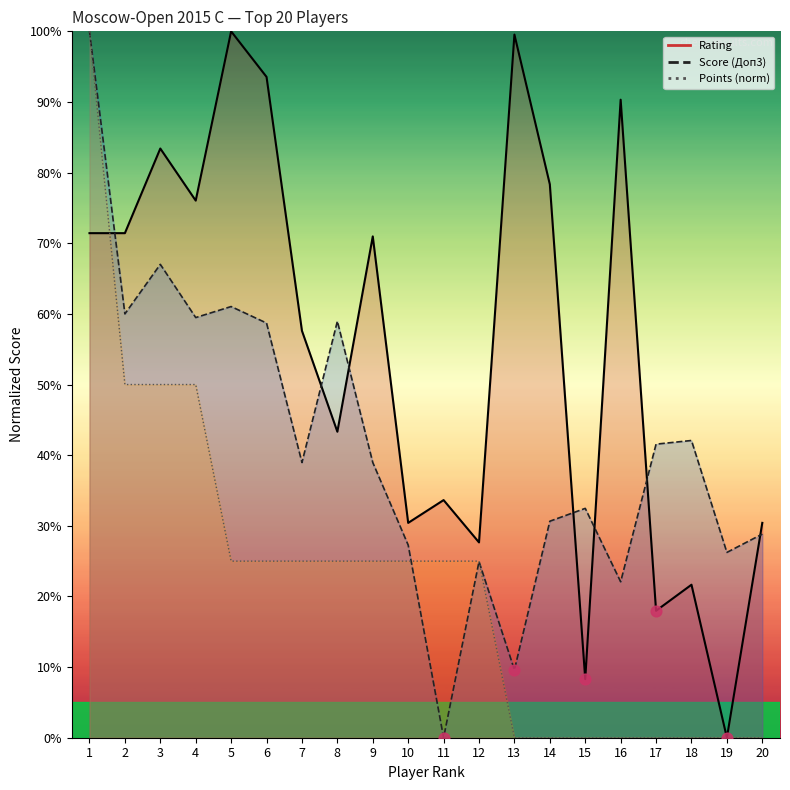

Which series contains the highest Y value?

Rating